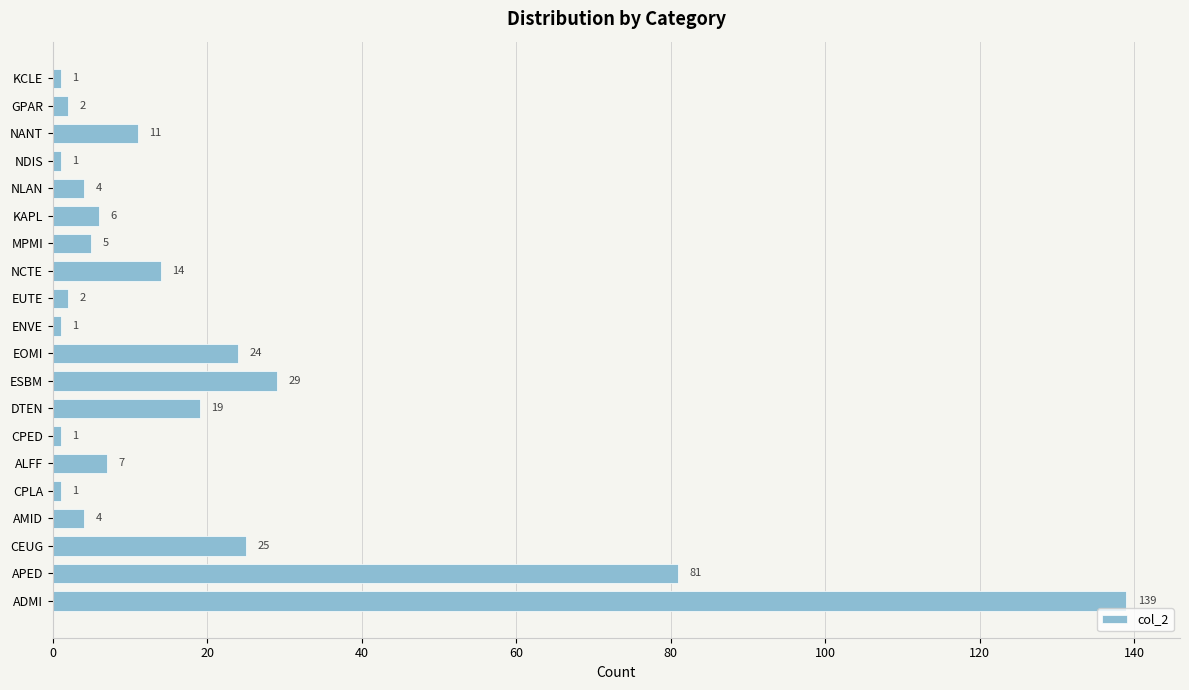

Does the chart contain any negative values?

No